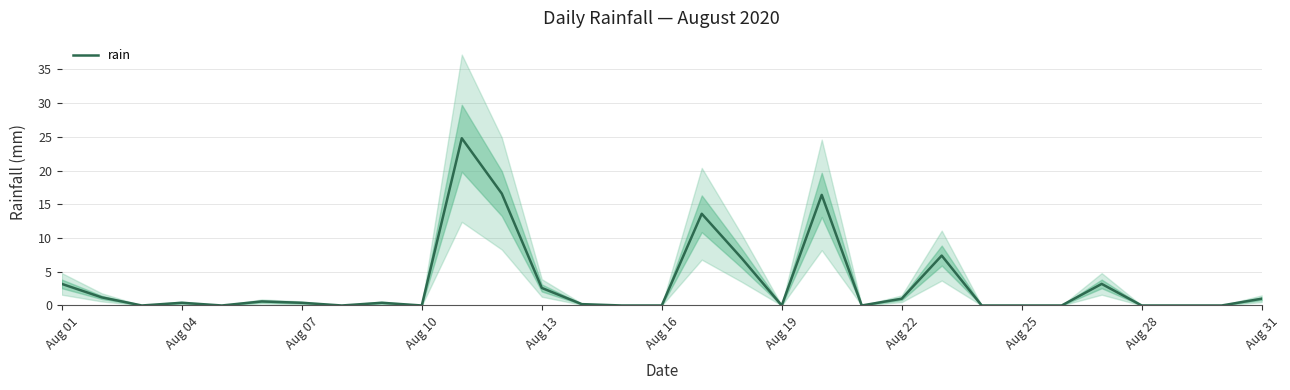

What is the highest value of the rain series?

24.8